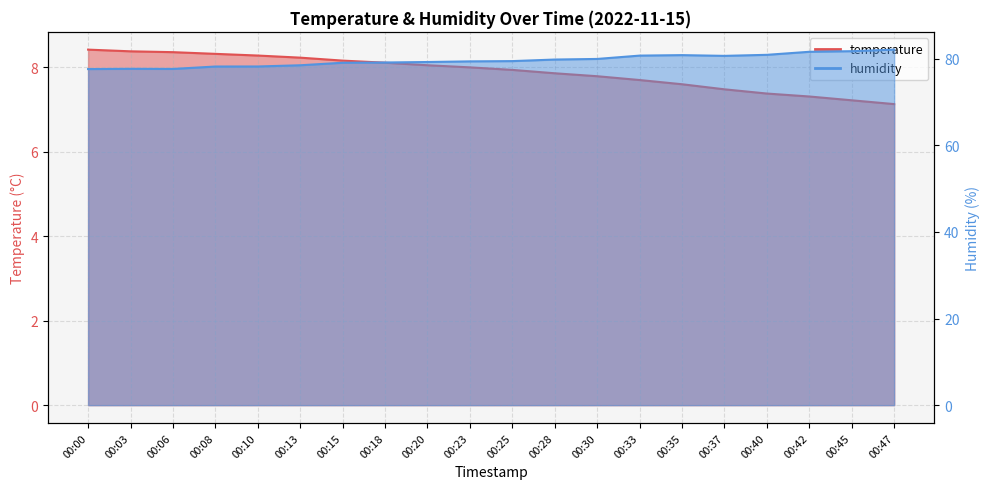

In humidity, how many points are lower than both neighbors (excluding endpoints)?

2